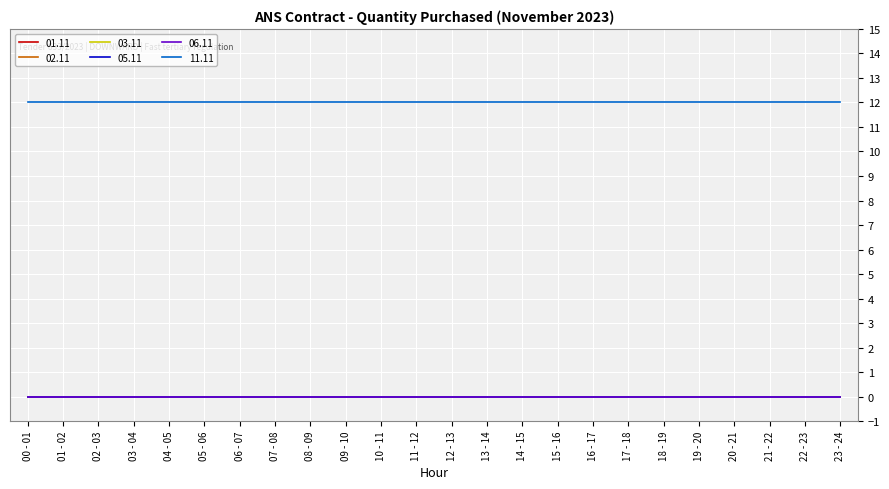

At how many categories does at least one series exceed 8?

24